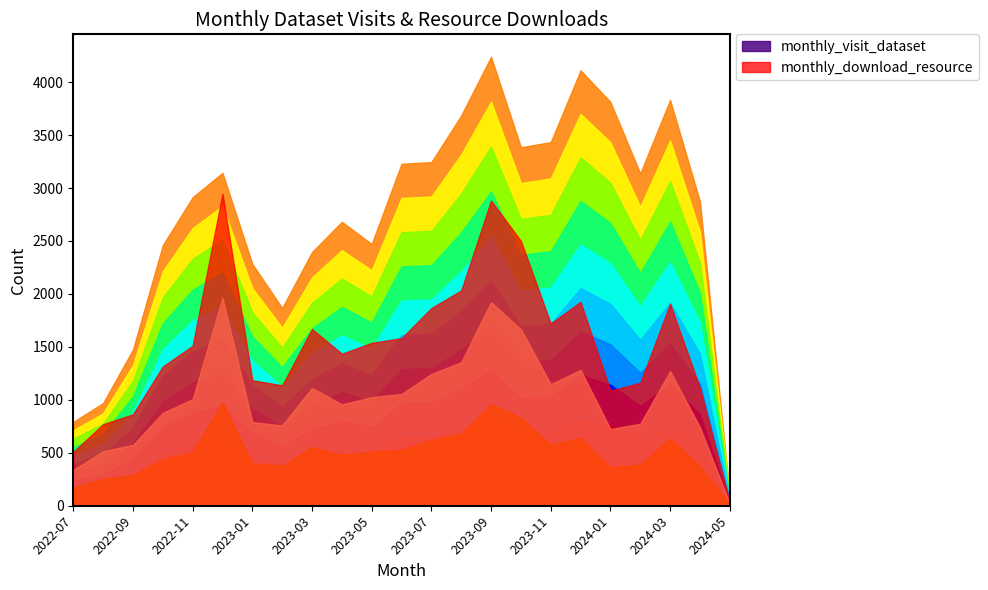

Does the chart display data point markers on the line(s)?

No